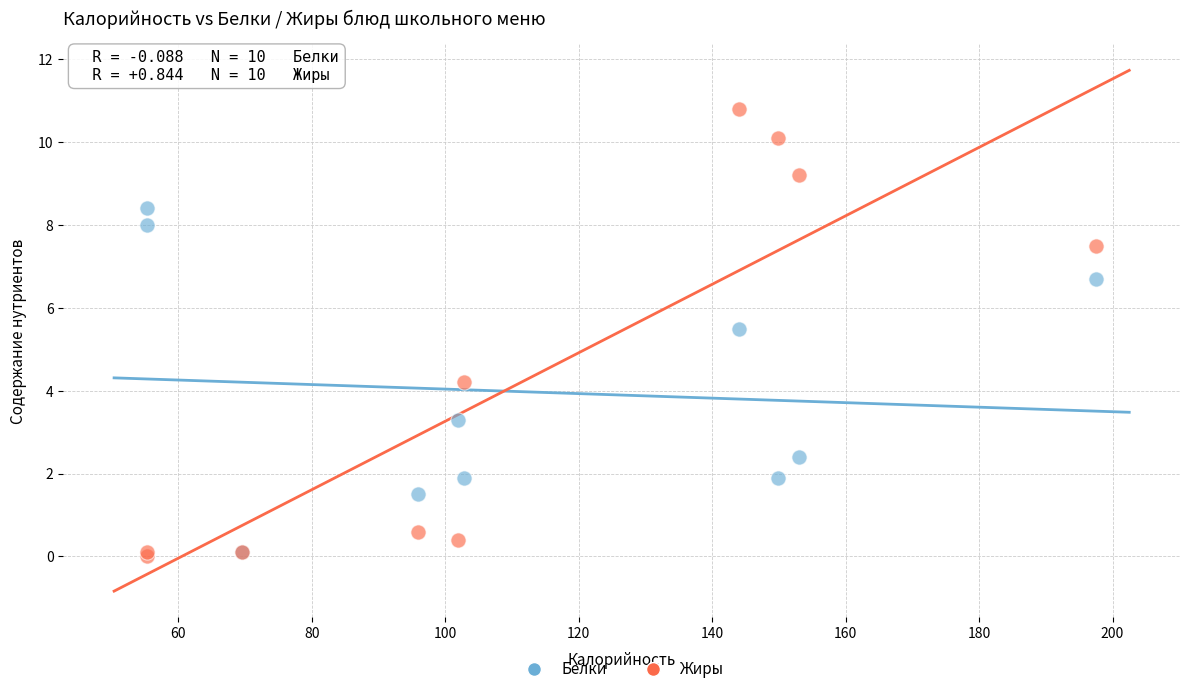

Which series has the largest Y range (max minus min)?

Жиры